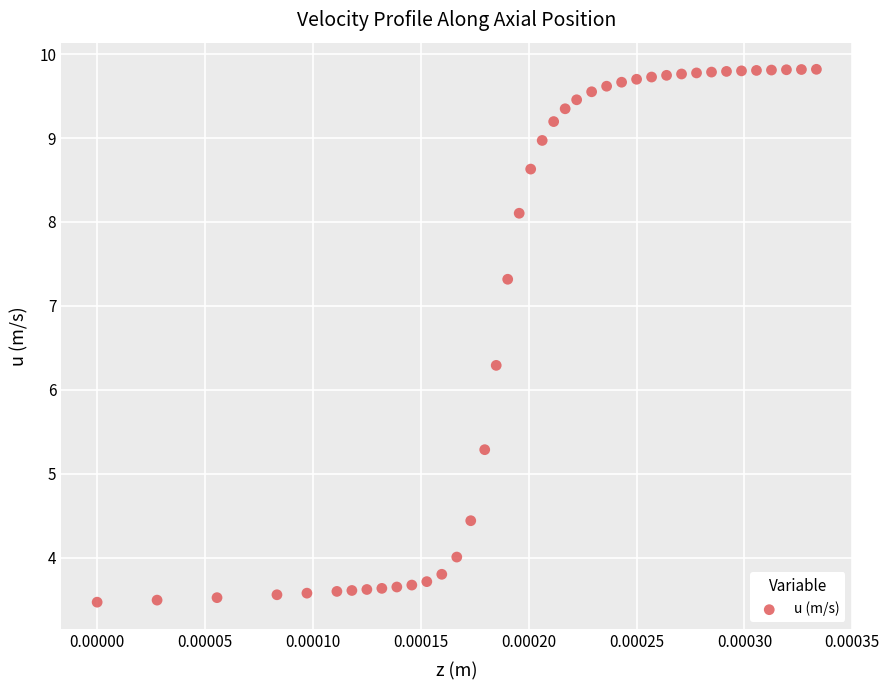

What Y value in the scatter plot is closest to 6?

6.3